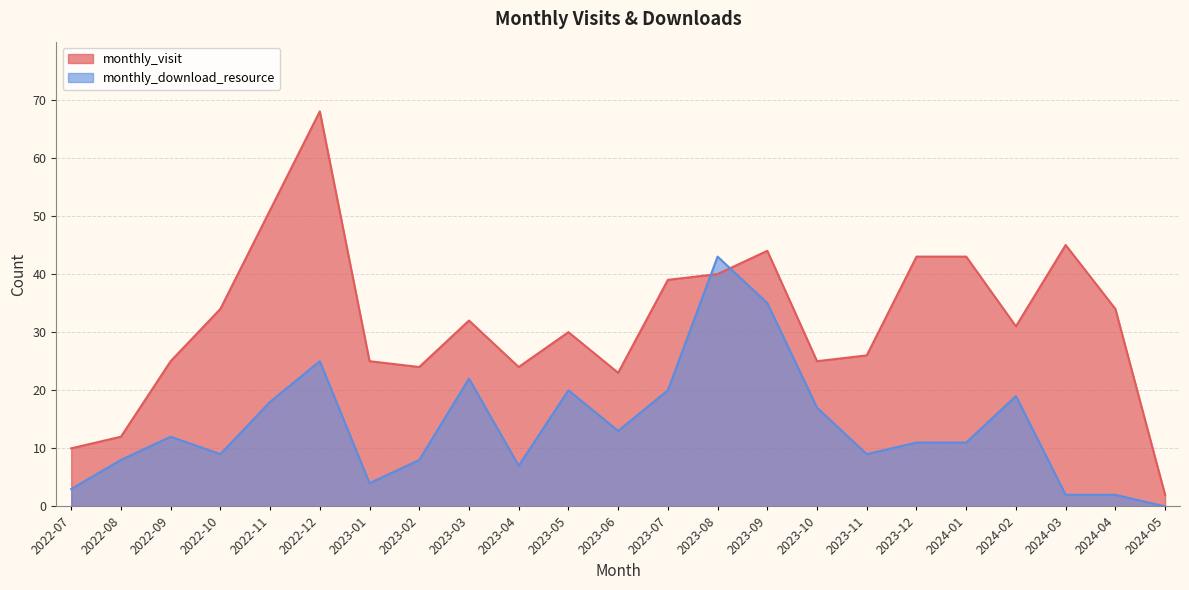

Is it true that monthly_visit equals 30 at 2023-05?

True